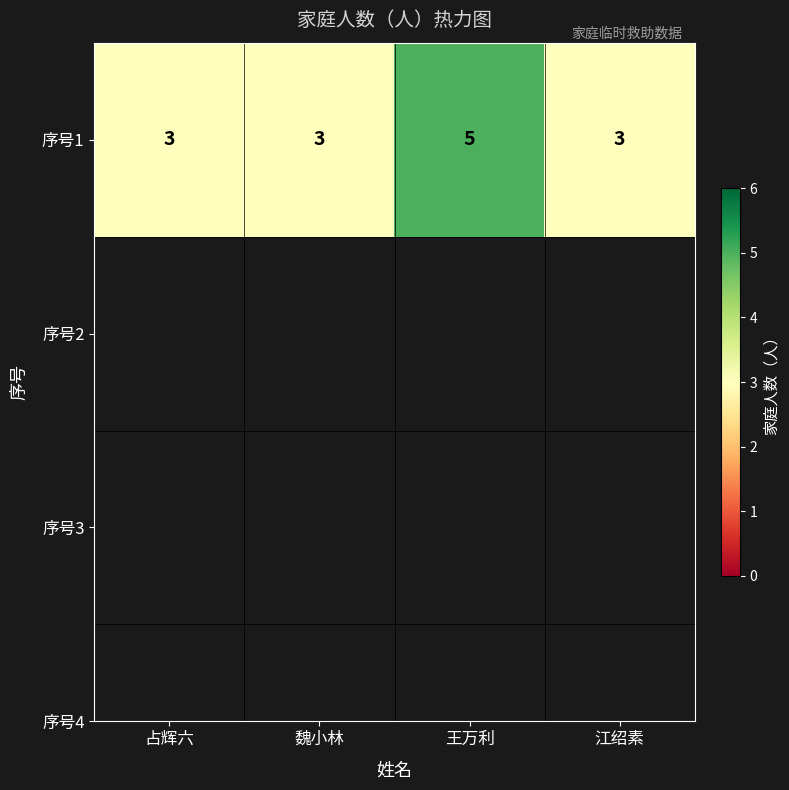

What is the minimum value shown in the chart?

3